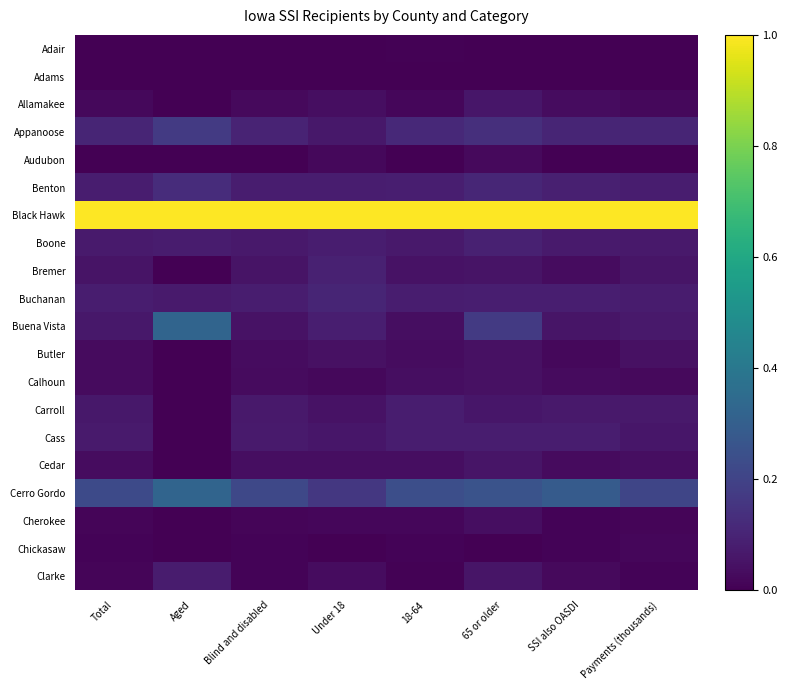

Reading left to right, list all the values displayed in this chart.

Adair: Total=0.0	Aged=0.0	Blind and disabled=0.0	Under 18=0.0	18-64=0.0	65 or older=0.0	SSI also OASDI=0.0	Payments (thousands)=0.0
Adams: Total=0.0	Aged=0.0	Blind and disabled=0.0	Under 18=0.0	18-64=0.0	65 or older=0.0	SSI also OASDI=0.0	Payments (thousands)=0.0
Allamakee: Total=0.0	Aged=0.0	Blind and disabled=0.0	Under 18=0.0	18-64=0.0	65 or older=0.1	SSI also OASDI=0.0	Payments (thousands)=0.0
Appanoose: Total=0.1	Aged=0.2	Blind and disabled=0.1	Under 18=0.1	18-64=0.1	65 or older=0.1	SSI also OASDI=0.1	Payments (thousands)=0.1
Audubon: Total=0.0	Aged=0.0	Blind and disabled=0.0	Under 18=0.0	18-64=0.0	65 or older=0.0	SSI also OASDI=0.0	Payments (thousands)=0.0
Benton: Total=0.1	Aged=0.1	Blind and disabled=0.1	Under 18=0.1	18-64=0.1	65 or older=0.1	SSI also OASDI=0.1	Payments (thousands)=0.1
Black Hawk: Total=1.0	Aged=1.0	Blind and disabled=1.0	Under 18=1.0	18-64=1.0	65 or older=1.0	SSI also OASDI=1.0	Payments (thousands)=1.0
Boone: Total=0.1	Aged=0.1	Blind and disabled=0.1	Under 18=0.1	18-64=0.1	65 or older=0.1	SSI also OASDI=0.1	Payments (thousands)=0.1
Bremer: Total=0.1	Aged=0.0	Blind and disabled=0.1	Under 18=0.1	18-64=0.0	65 or older=0.1	SSI also OASDI=0.0	Payments (thousands)=0.1
Buchanan: Total=0.1	Aged=0.1	Blind and disabled=0.1	Under 18=0.1	18-64=0.1	65 or older=0.1	SSI also OASDI=0.1	Payments (thousands)=0.1
Buena Vista: Total=0.1	Aged=0.3	Blind and disabled=0.0	Under 18=0.1	18-64=0.0	65 or older=0.2	SSI also OASDI=0.1	Payments (thousands)=0.1
Butler: Total=0.0	Aged=0.0	Blind and disabled=0.0	Under 18=0.0	18-64=0.0	65 or older=0.0	SSI also OASDI=0.0	Payments (thousands)=0.0
Calhoun: Total=0.0	Aged=0.0	Blind and disabled=0.0	Under 18=0.0	18-64=0.0	65 or older=0.0	SSI also OASDI=0.0	Payments (thousands)=0.0
Carroll: Total=0.1	Aged=0.0	Blind and disabled=0.1	Under 18=0.0	18-64=0.1	65 or older=0.1	SSI also OASDI=0.1	Payments (thousands)=0.1
Cass: Total=0.1	Aged=0.0	Blind and disabled=0.1	Under 18=0.1	18-64=0.1	65 or older=0.1	SSI also OASDI=0.1	Payments (thousands)=0.1
Cedar: Total=0.0	Aged=0.0	Blind and disabled=0.0	Under 18=0.0	18-64=0.0	65 or older=0.1	SSI also OASDI=0.0	Payments (thousands)=0.0
Cerro Gordo: Total=0.2	Aged=0.3	Blind and disabled=0.2	Under 18=0.2	18-64=0.2	65 or older=0.3	SSI also OASDI=0.3	Payments (thousands)=0.2
Cherokee: Total=0.0	Aged=0.0	Blind and disabled=0.0	Under 18=0.0	18-64=0.0	65 or older=0.0	SSI also OASDI=0.0	Payments (thousands)=0.0
Chickasaw: Total=0.0	Aged=0.0	Blind and disabled=0.0	Under 18=0.0	18-64=0.0	65 or older=0.0	SSI also OASDI=0.0	Payments (thousands)=0.0
Clarke: Total=0.0	Aged=0.1	Blind and disabled=0.0	Under 18=0.0	18-64=0.0	65 or older=0.1	SSI also OASDI=0.0	Payments (thousands)=0.0